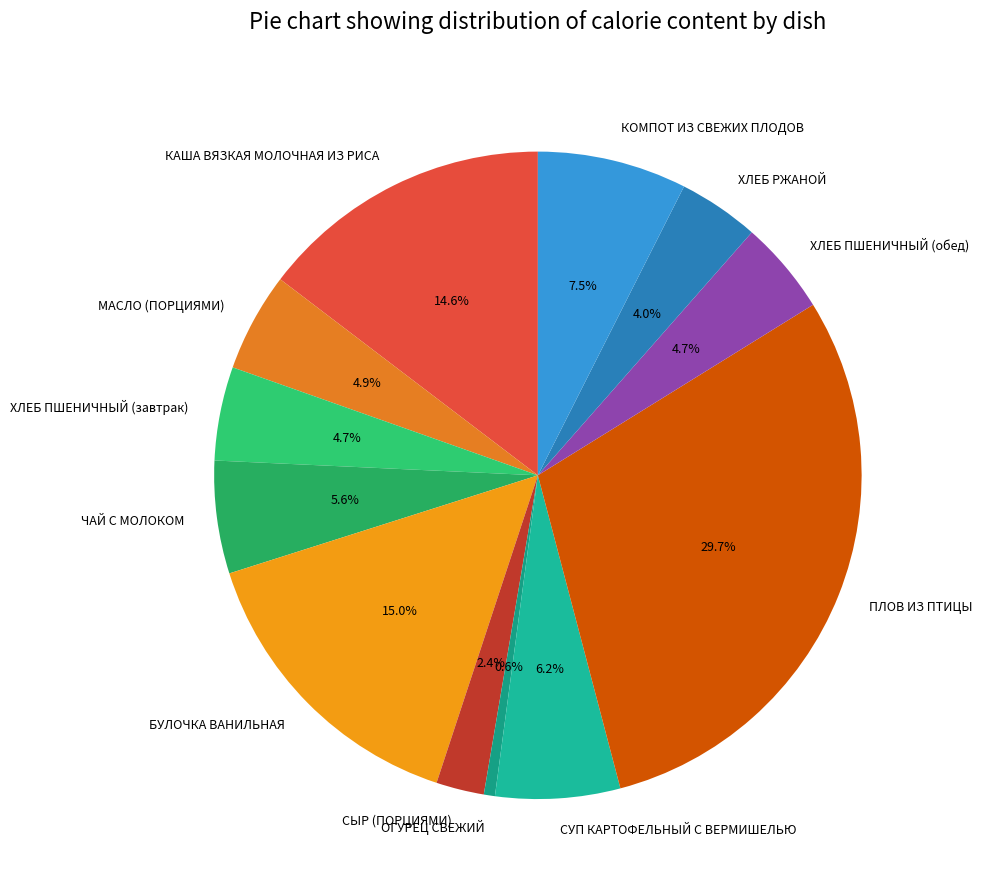

Count the number of slices in the pie.

12